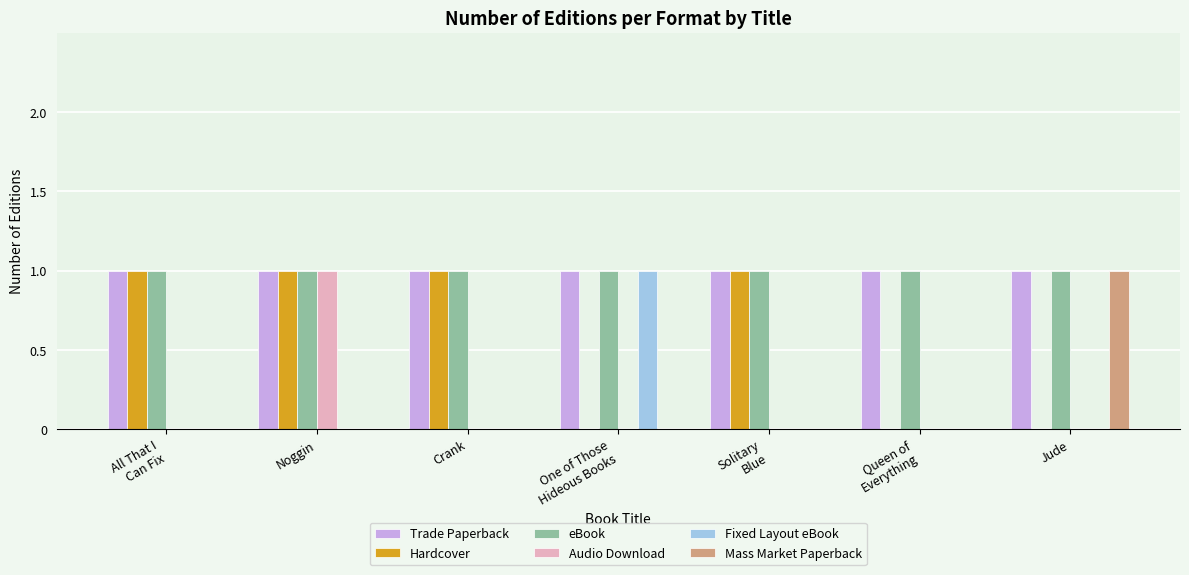

The Audio Download series shows 2 at Noggin. True or false?

False